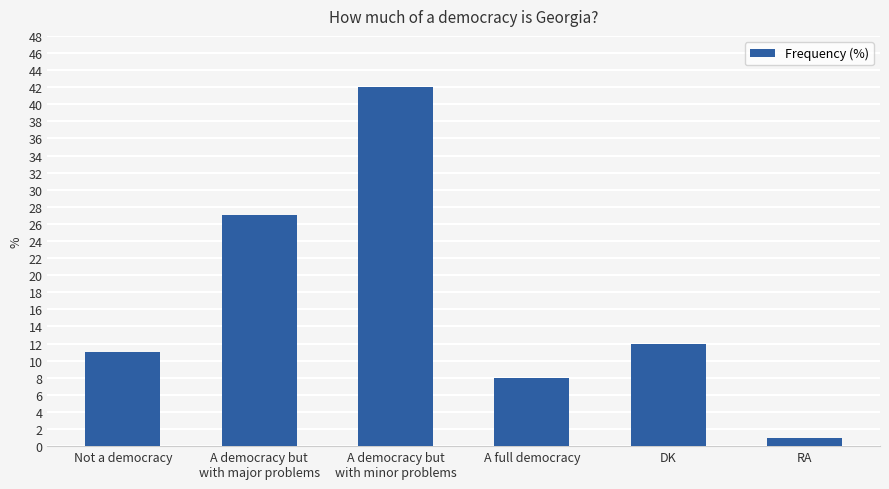

Rank the categories by value from highest to lowest.

A democracy but
with minor problems, A democracy but
with major problems, DK, Not a democracy, A full democracy, RA